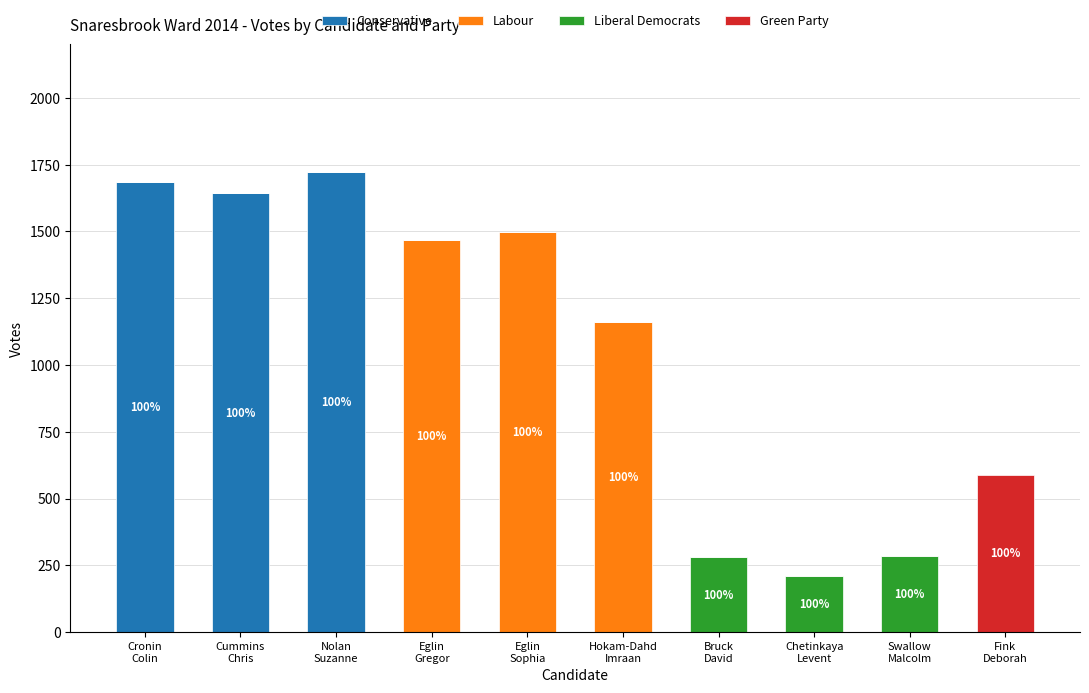

What is the average value of the Labour series?

413